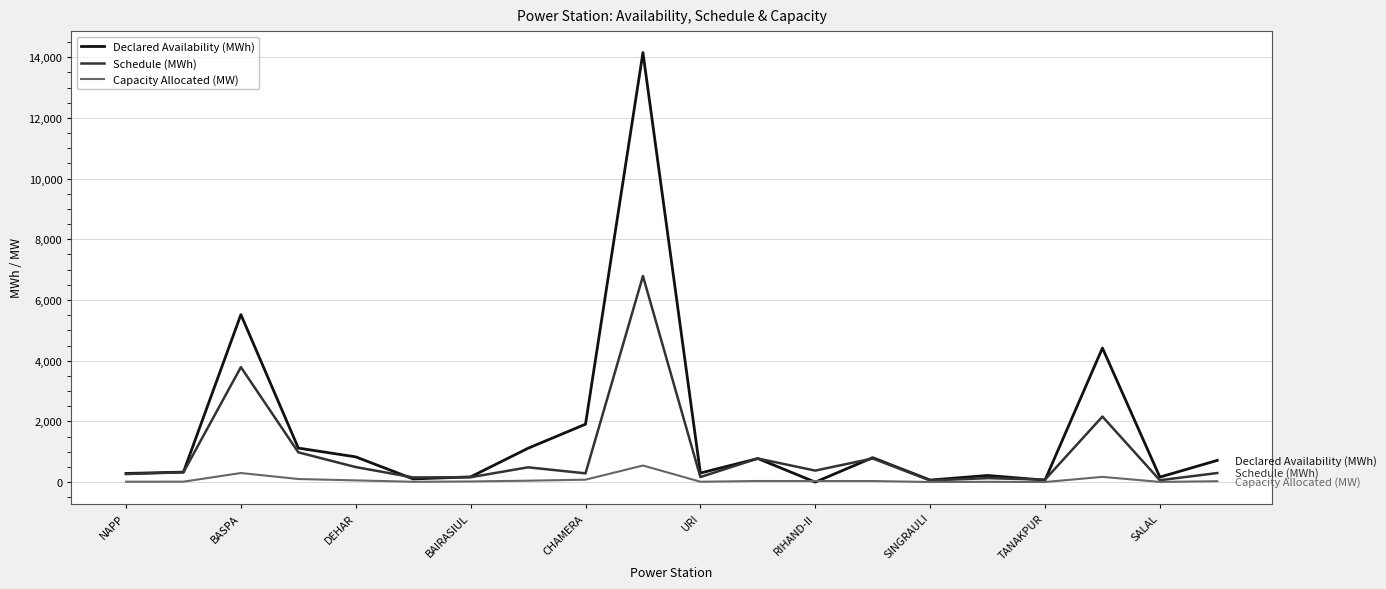

What are all the series names shown in the legend?

Declared Availability (MWh), Schedule (MWh), Capacity Allocated (MW)